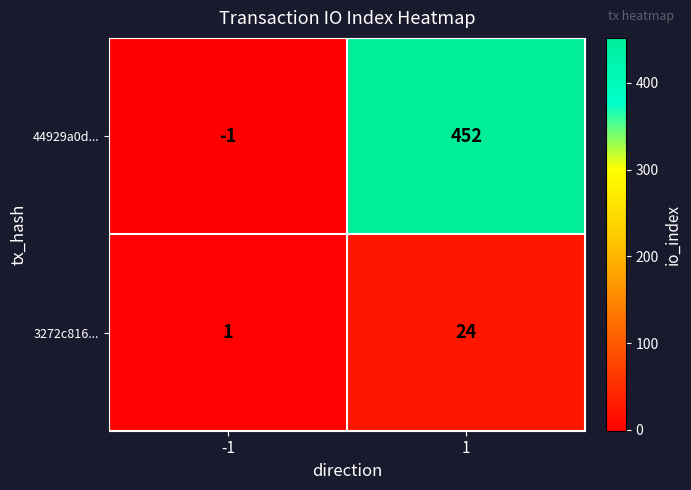

True or false: 3272c816... has a value of 2 at -1.

False